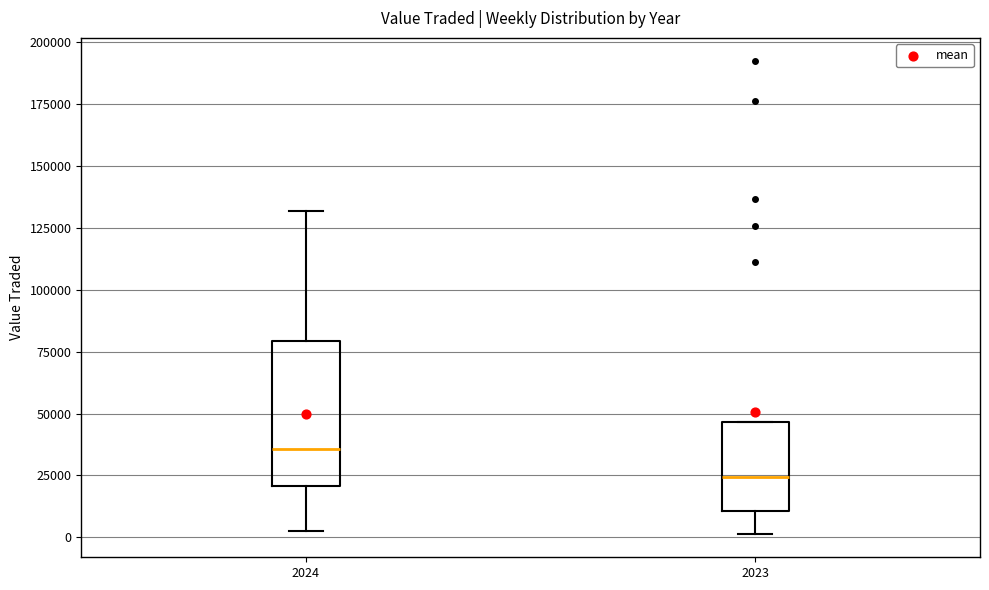

Reading left to right, read every box against the y-axis: the position of its median line, the range the box covers, and the ends of its whiskers. The values are not printed on the chart, so give them approximately, as read against the axis.

2024: median 35000, box 20000 to 80000, whiskers 0 to 130000
2023: median 25000, box 10000 to 45000, whiskers 0 to 45000